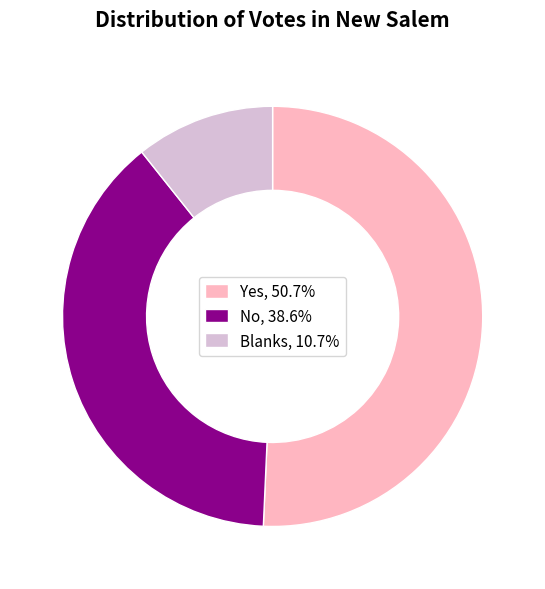

Is it true that No is 39% of the pie?

True